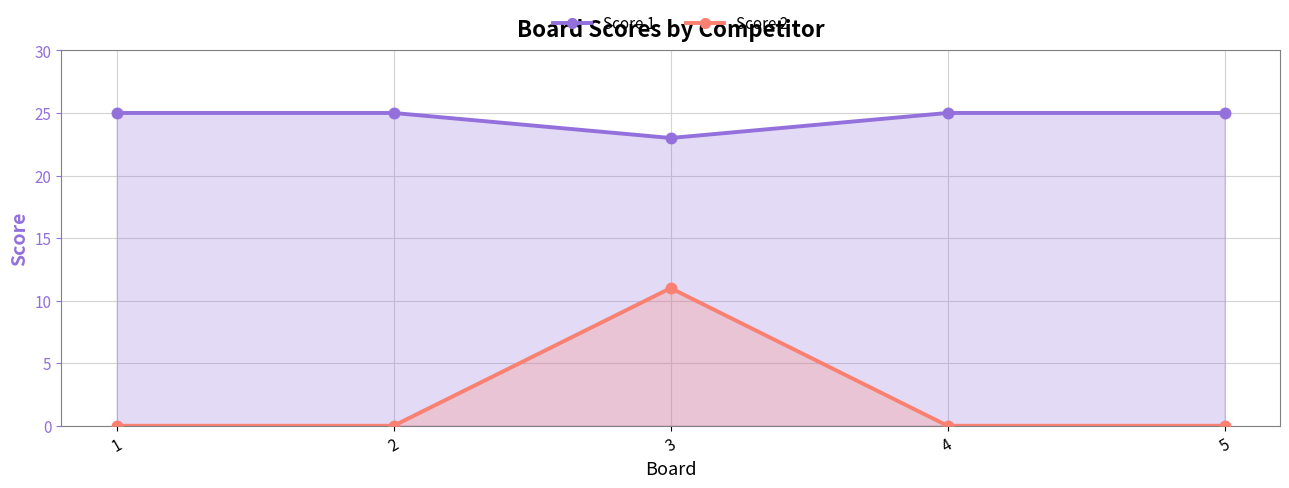

At how many categories does at least one series exceed 22?

5